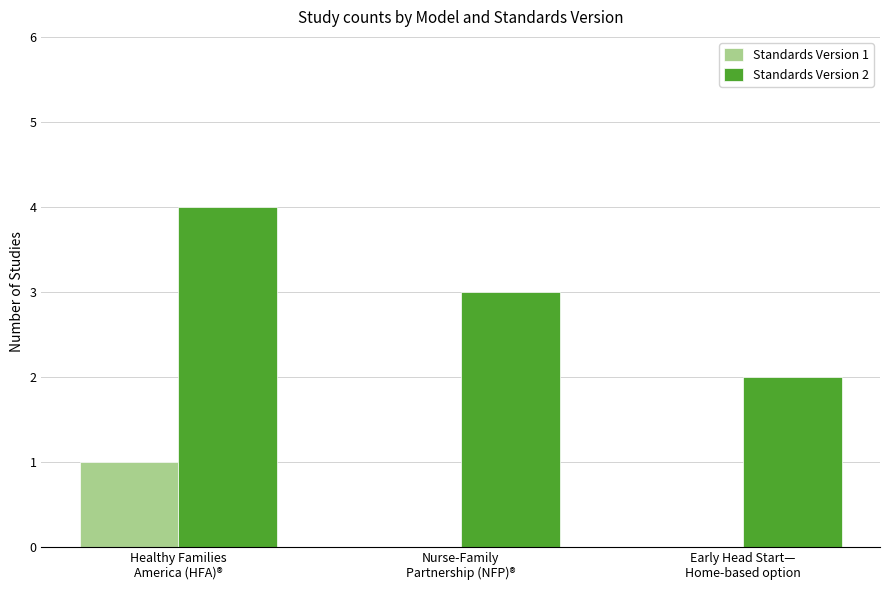

How many groups of bars are there?

3